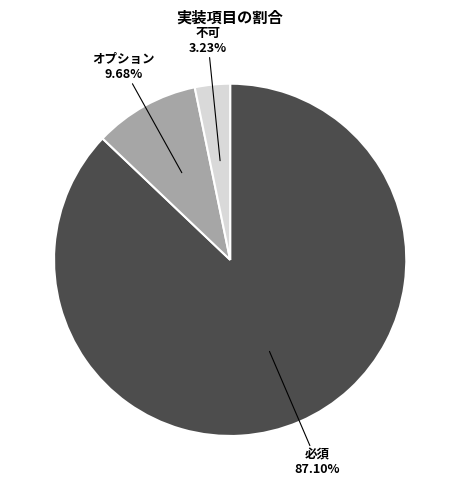

Combined, do オプション and 不可 account for over 50%?

No